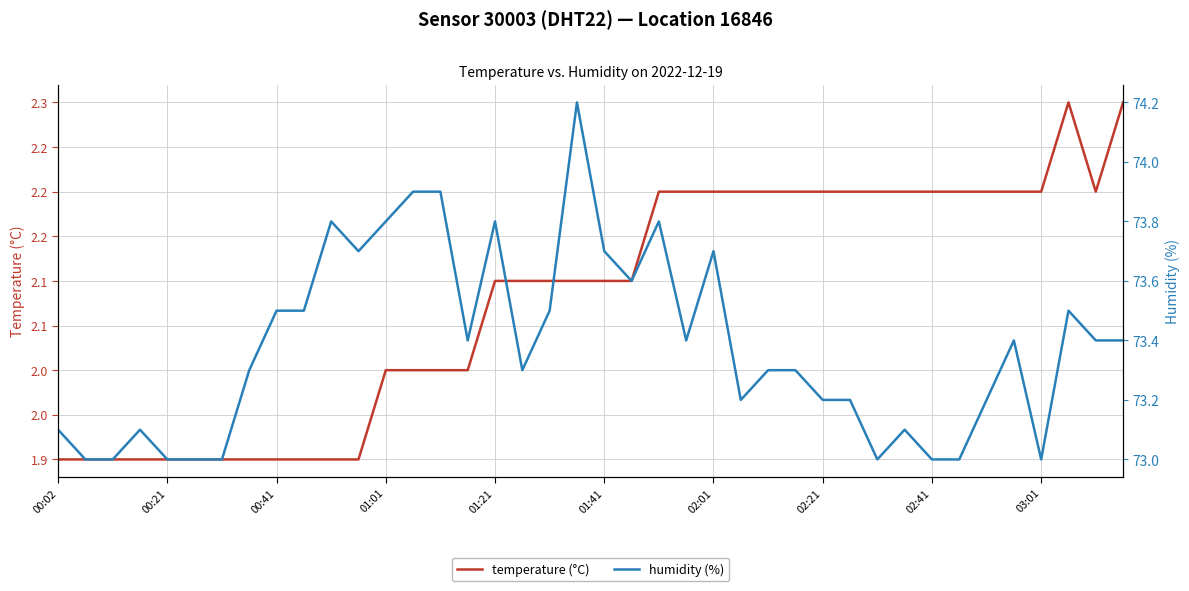

The value of humidity (%) at 17 is 32.6. True or false?

False